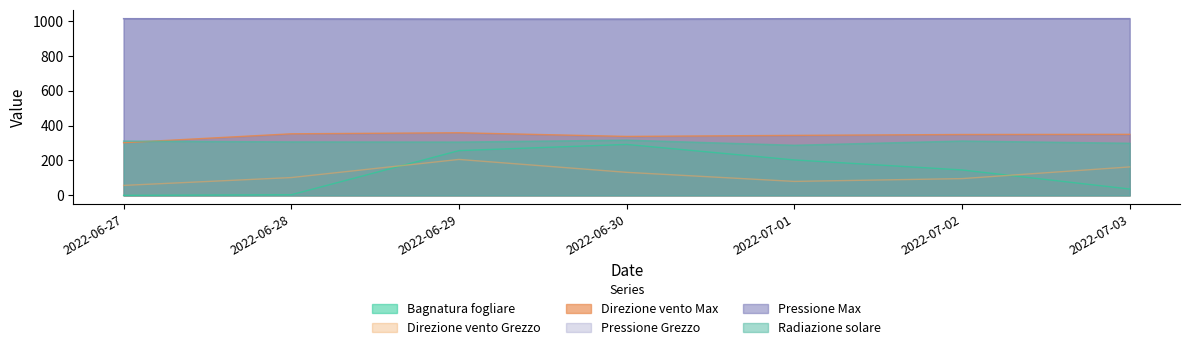

At 2022-06-30, list the series in order from largest to smallest.

Pressione Max, Pressione Grezzo, Direzione vento Max, Radiazione solare, Bagnatura fogliare, Direzione vento Grezzo